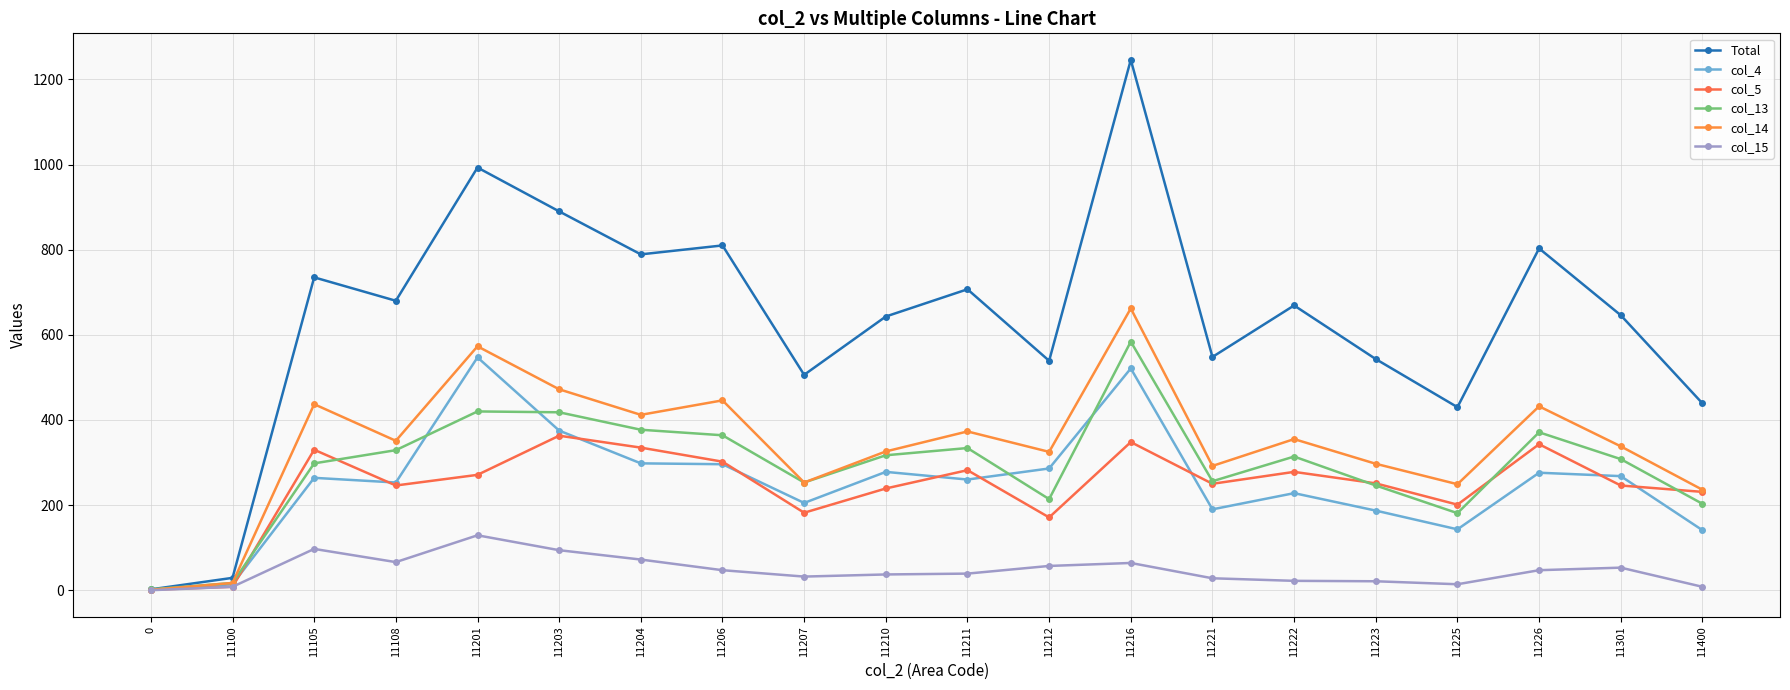

How many values in col_15 are above zero?

19